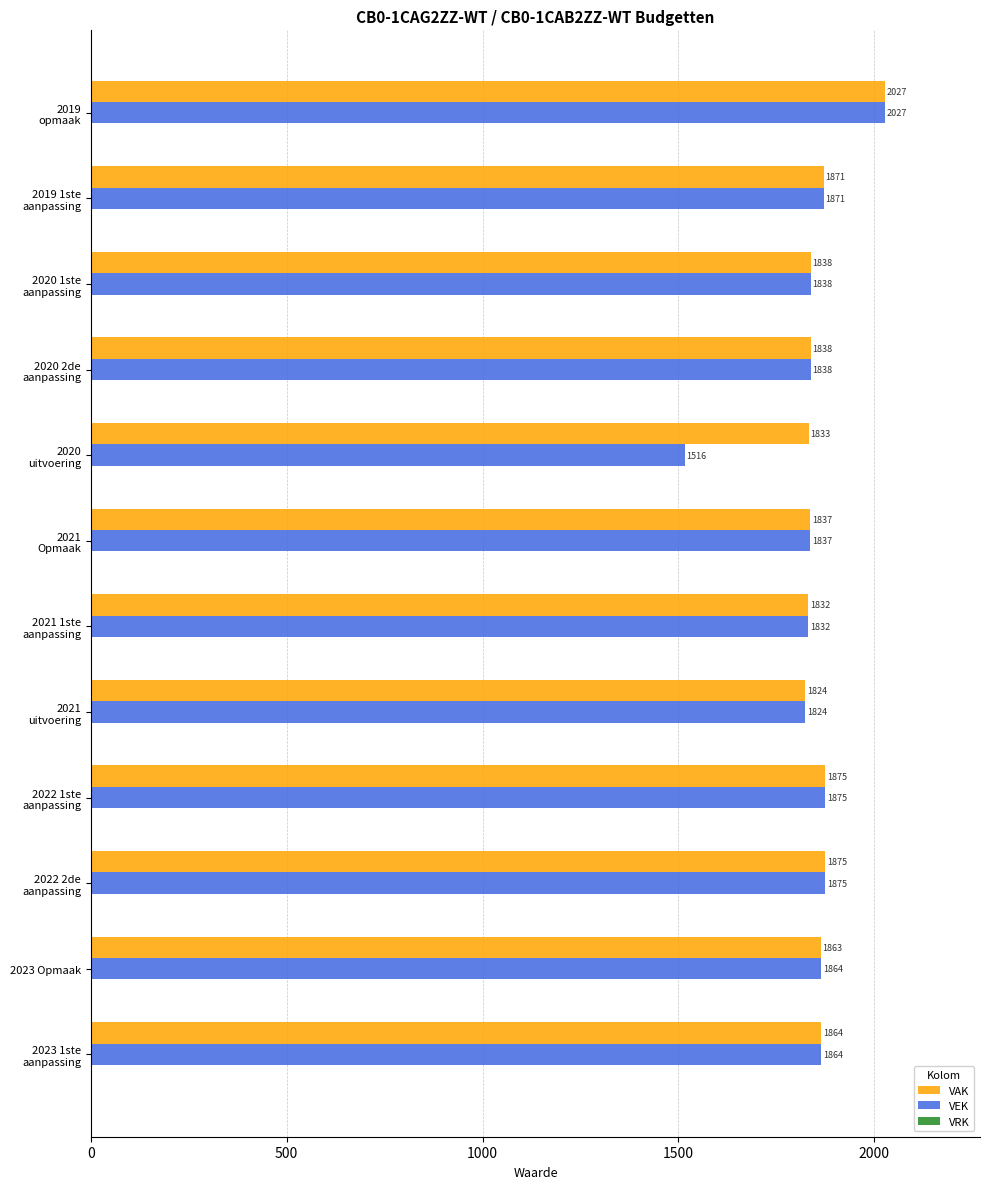

Which series has the widest spread of values?

VEK